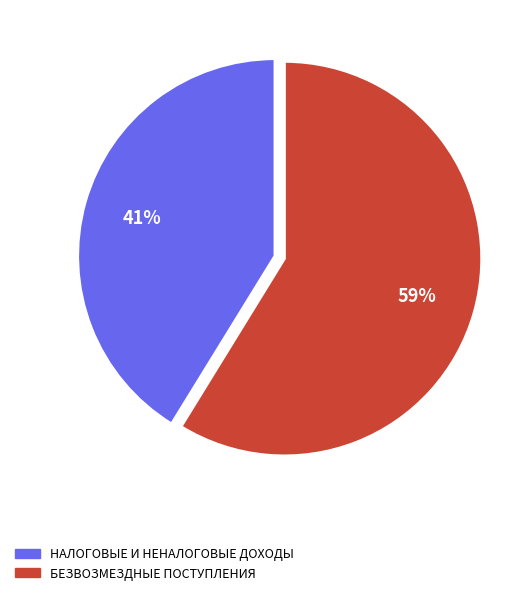

The НАЛОГОВЫЕ И НЕНАЛОГОВЫЕ ДОХОДЫ slice represents 47% of the pie. True or false?

False